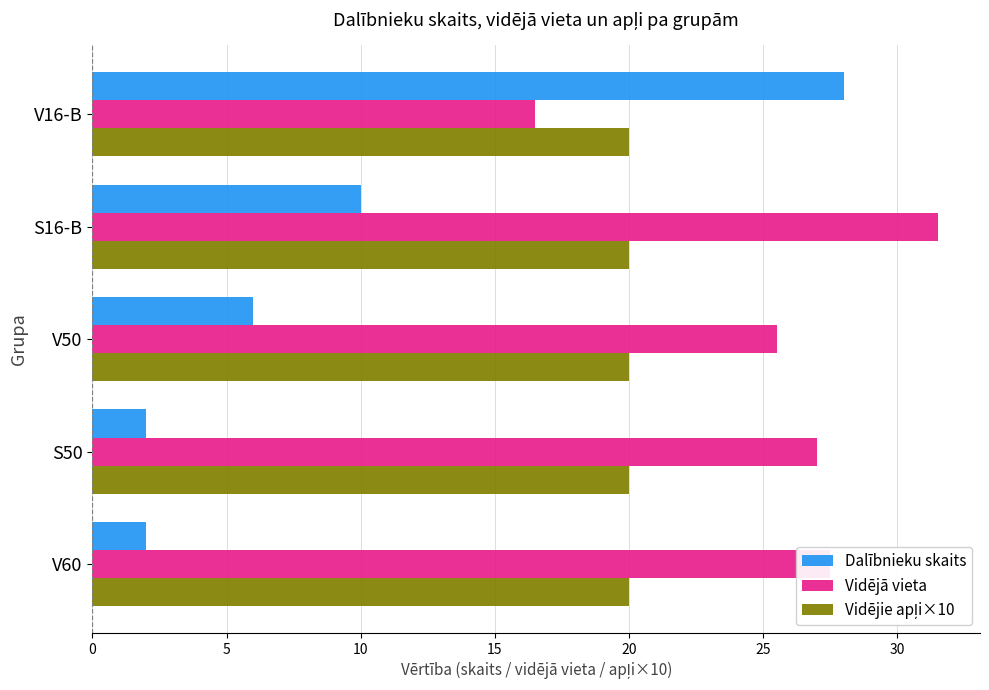

Which series has the largest total across all categories?

Vidējā vieta